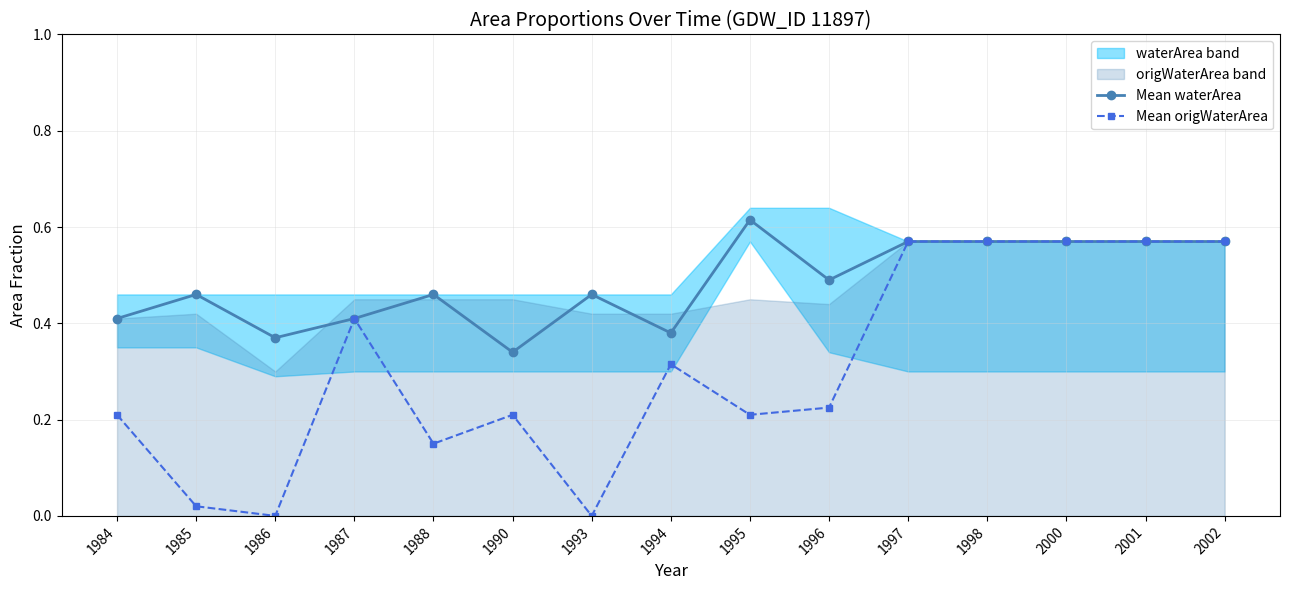

What is the maximum value shown in the chart?

0.6